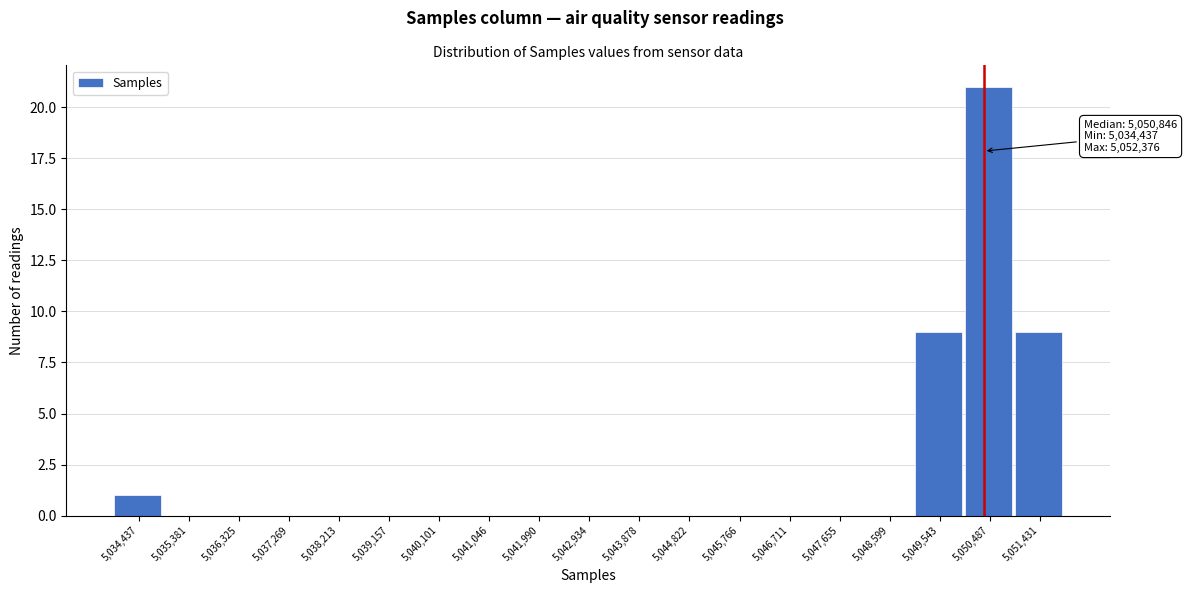

Reading left to right, transcribe all the data shown in this chart.

5,034,437=1	5,035,381=0	5,036,325=0	5,037,269=0	5,038,213=0	5,039,157=0	5,040,101=0	5,041,046=0	5,041,990=0	5,042,934=0	5,043,878=0	5,044,822=0	5,045,766=0	5,046,711=0	5,047,655=0	5,048,599=0	5,049,543=9	5,050,487=21	5,051,431=9